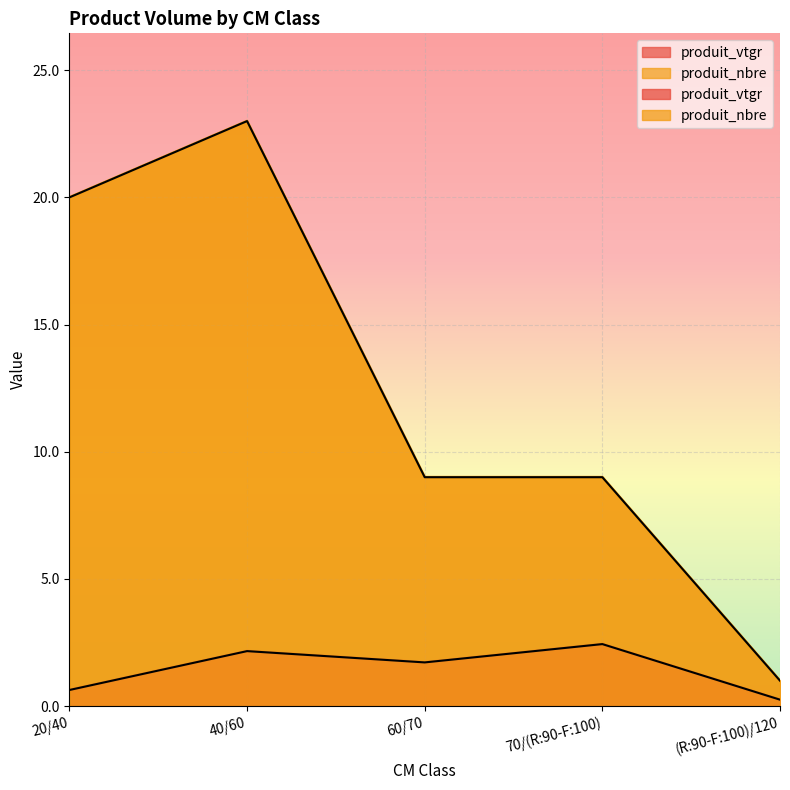

List the series in order of their peak value, highest first.

produit_nbre, produit_vtgr